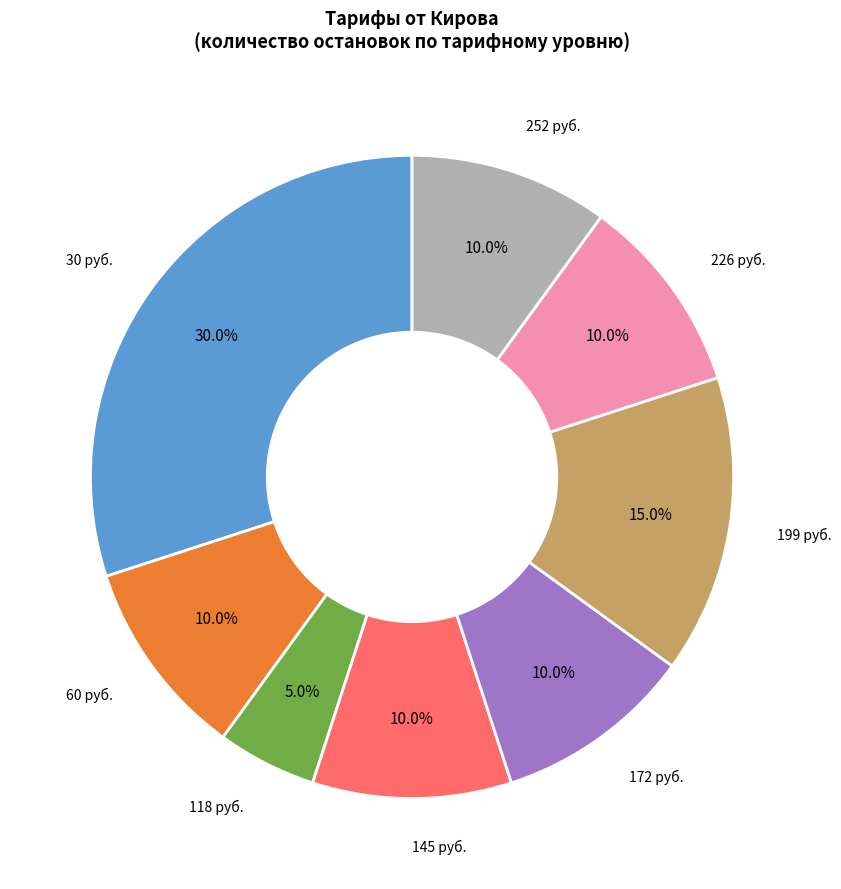

Combined, do 199 руб. and 145 руб. account for over 50%?

No